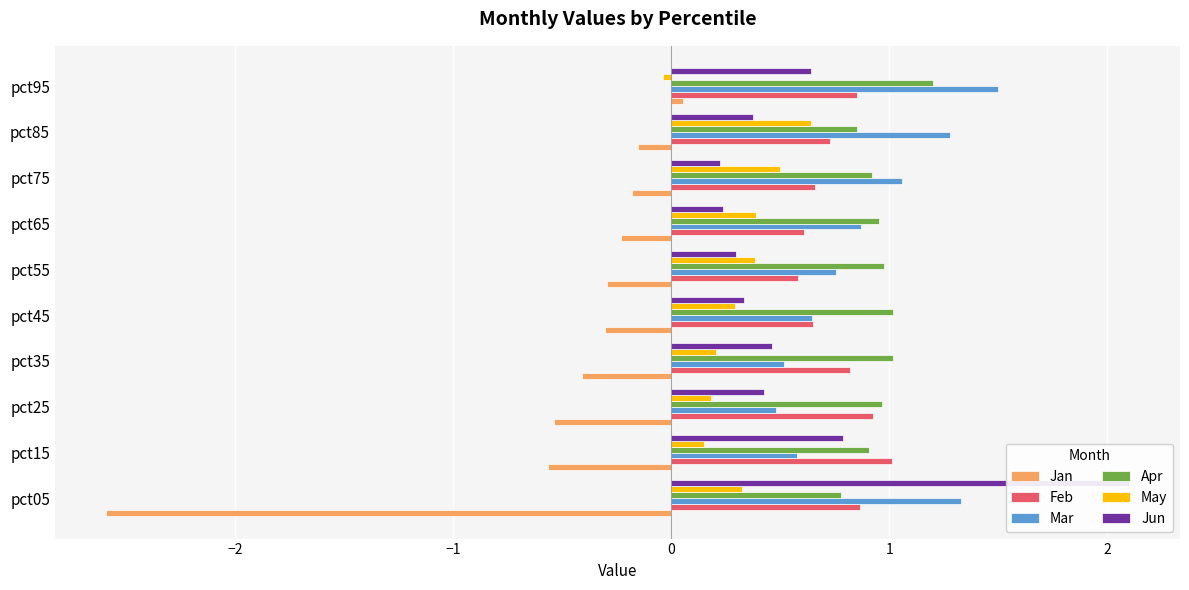

Reading left to right, list all the values displayed in this chart.

Jan: -2.6	-0.6	-0.5	-0.4	-0.3	-0.3	-0.2	-0.2	-0.2	0.1
Feb: 0.9	1.0	0.9	0.8	0.7	0.6	0.6	0.7	0.7	0.9
Mar: 1.3	0.6	0.5	0.5	0.6	0.8	0.9	1.1	1.3	1.5
Apr: 0.8	0.9	1.0	1.0	1.0	1.0	1.0	0.9	0.9	1.2
May: 0.3	0.2	0.2	0.2	0.3	0.4	0.4	0.5	0.6	-0.0
Jun: 2.1	0.8	0.4	0.5	0.3	0.3	0.2	0.2	0.4	0.6